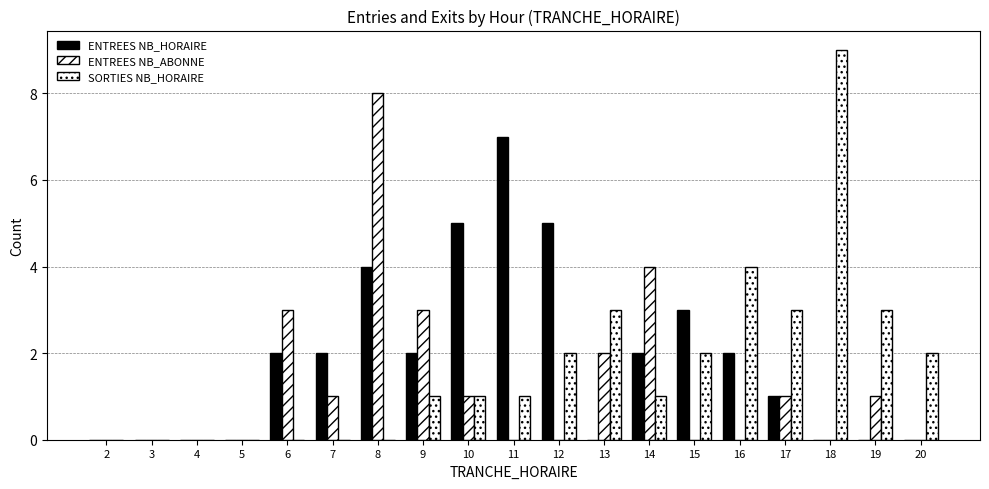

What is the greatest value displayed?

9